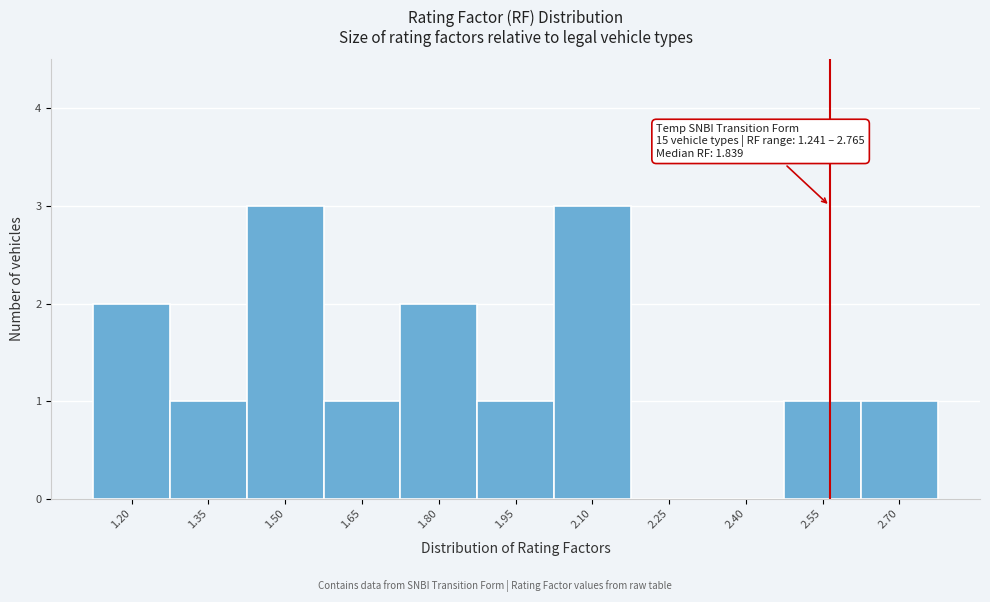

Reading right to left, what are all the values shown in this chart?

2.70=1	2.55=1	2.40=0	2.25=0	2.10=3	1.95=1	1.80=2	1.65=1	1.50=3	1.35=1	1.20=2